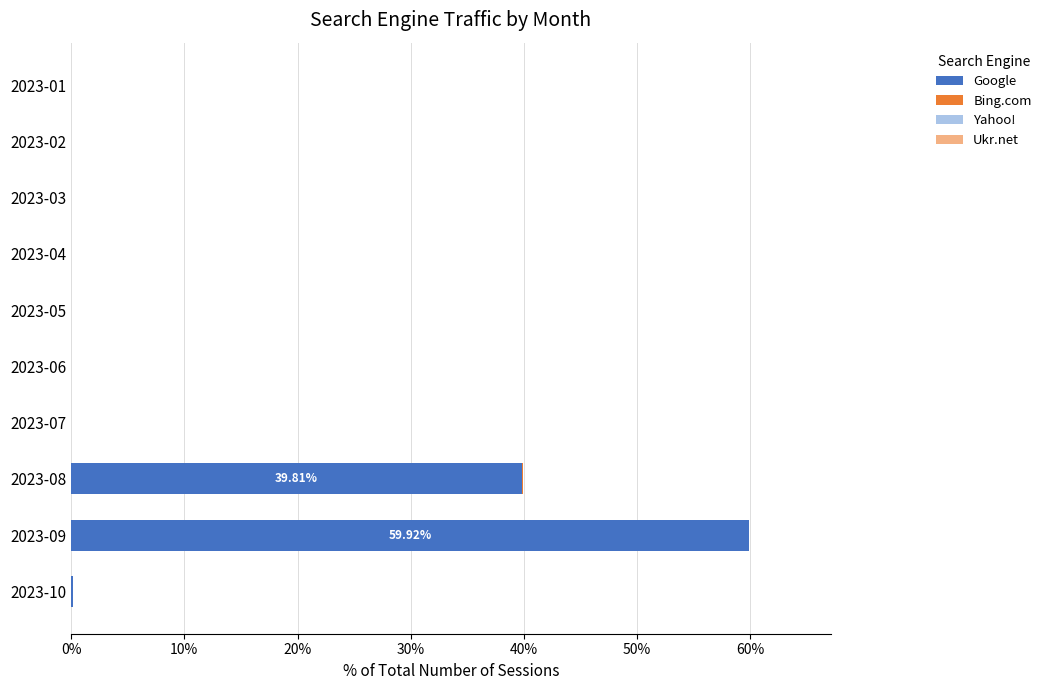

What is the sum of all Google values?

99.9